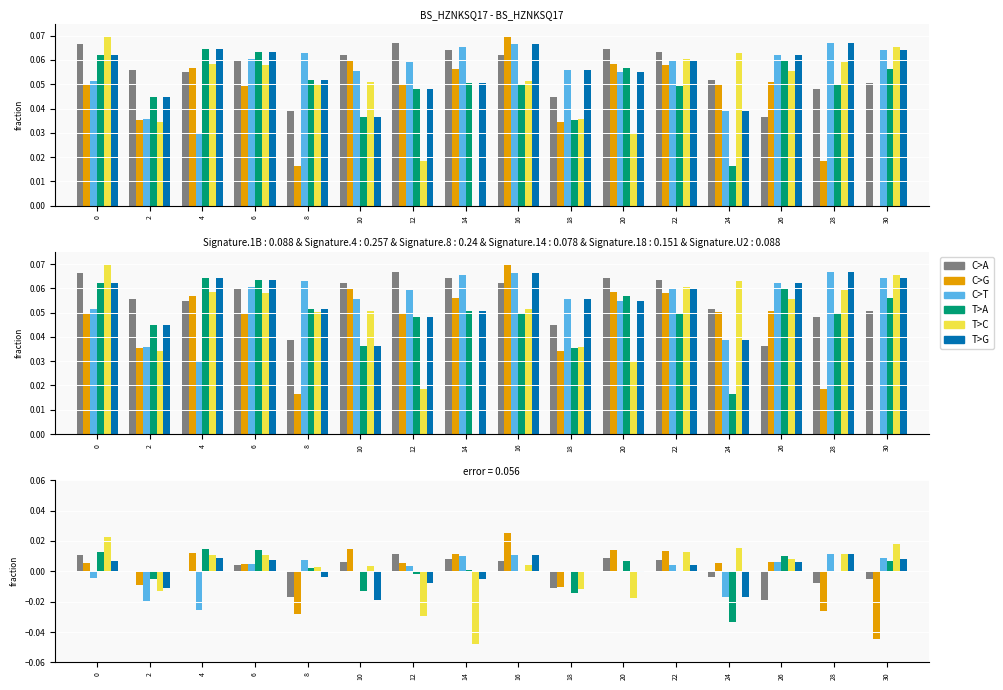

How many groups of bars are there?

16